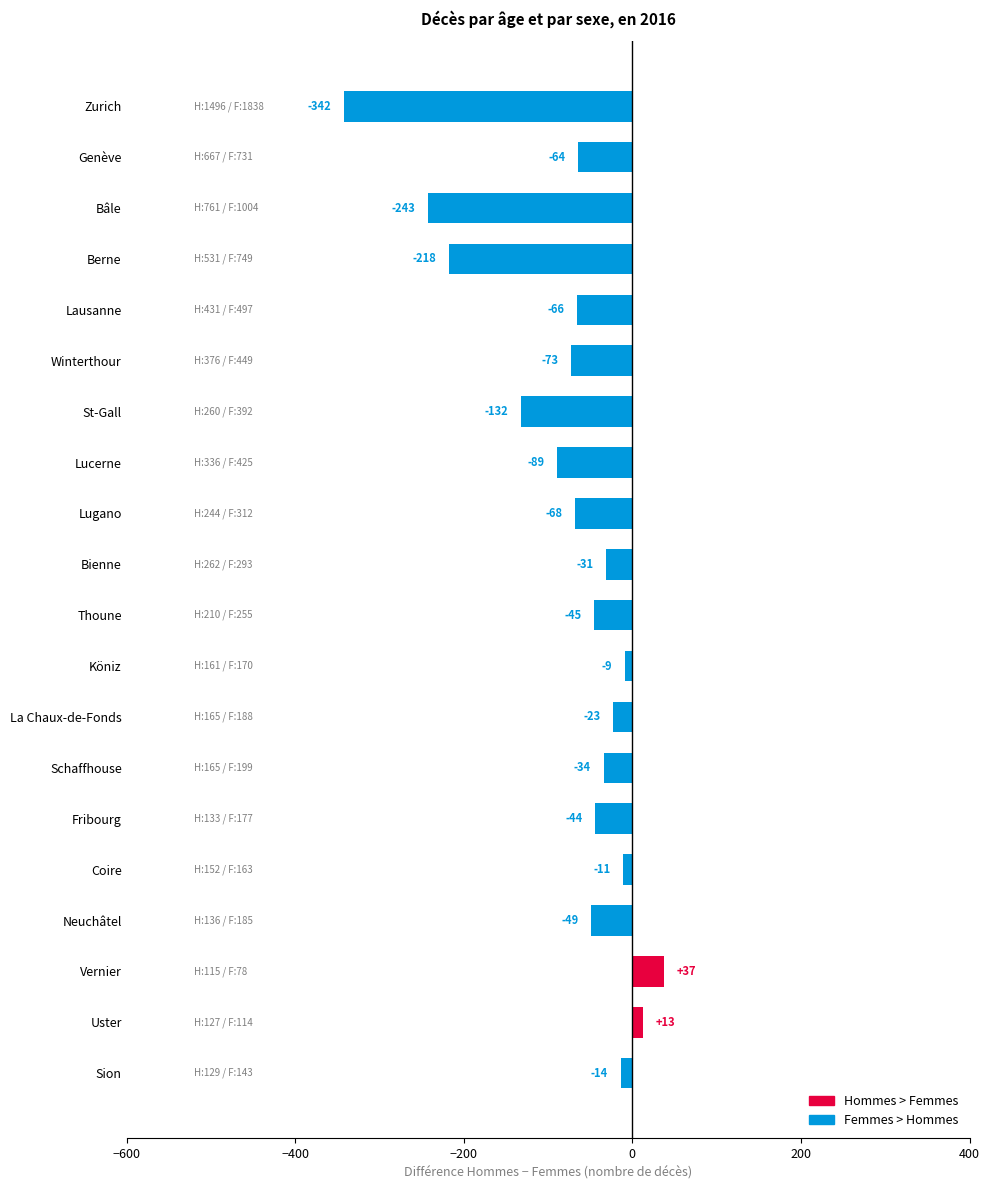

Rank the categories by value from lowest to highest.

Zurich, Bâle, Berne, St-Gall, Lucerne, Winterthour, Lugano, Lausanne, Genève, Neuchâtel, Thoune, Fribourg, Schaffhouse, Bienne, La Chaux-de-Fonds, Sion, Coire, Köniz, Uster, Vernier